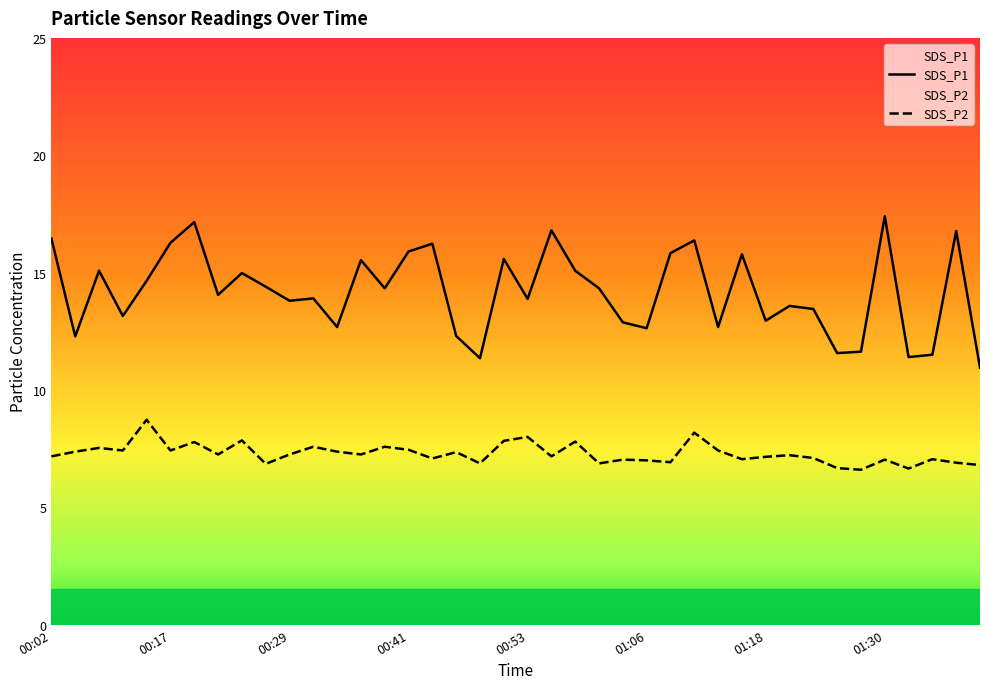

What is the greatest value displayed?

17.4